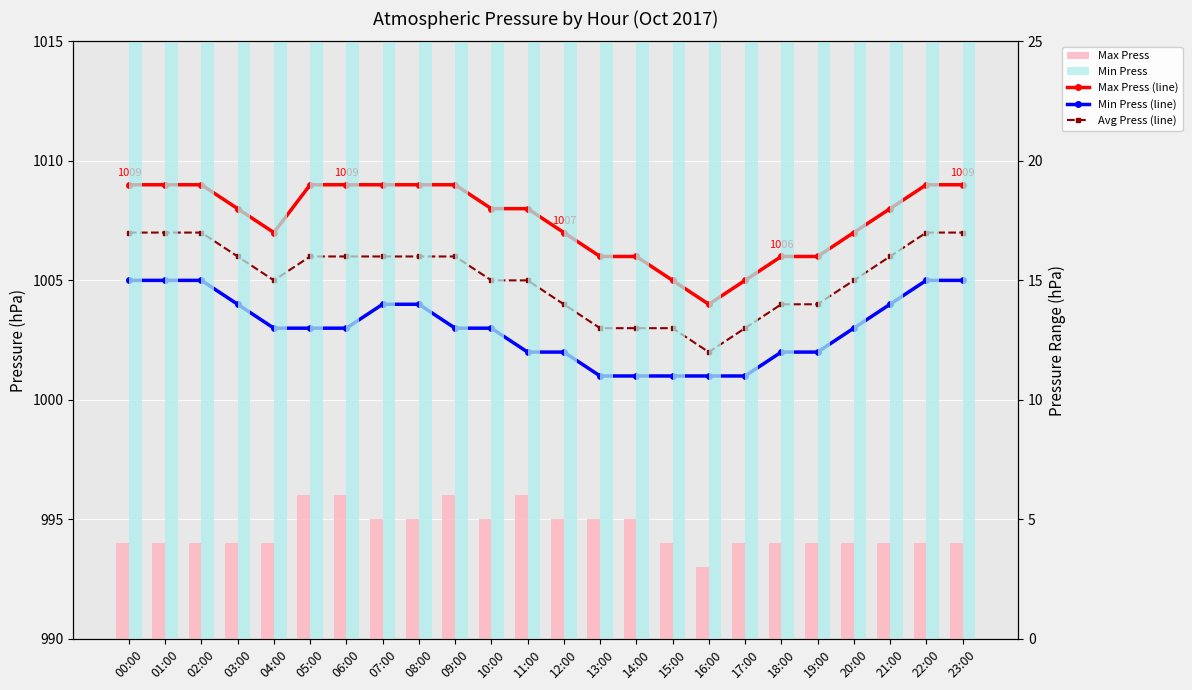

At which category is the sum across all series the highest?

00:00